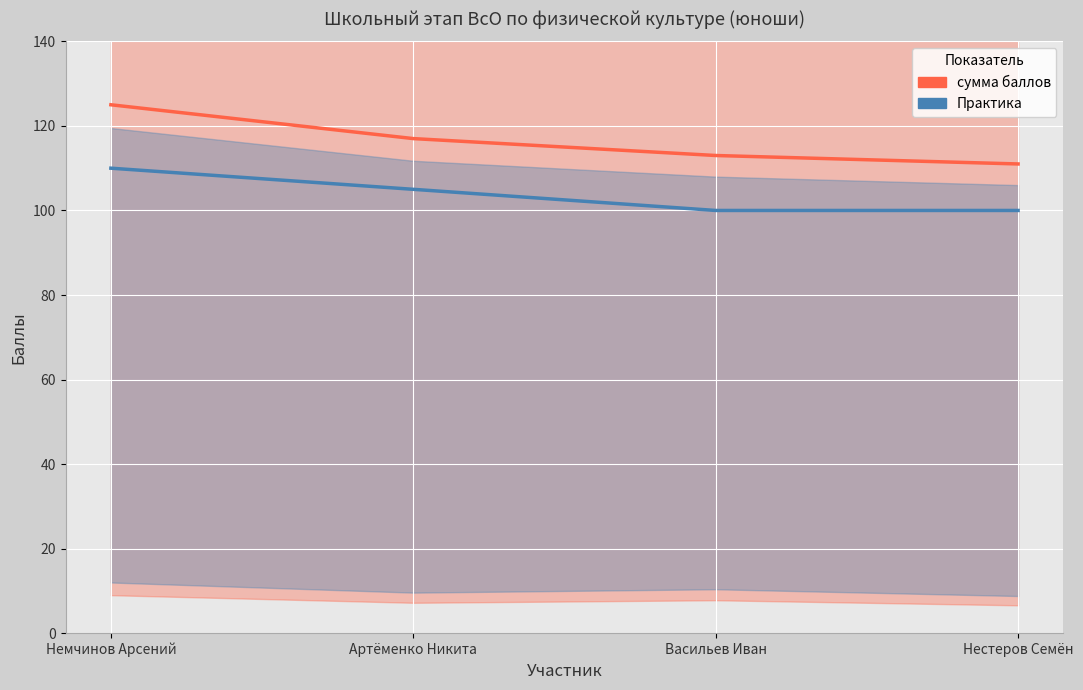

Reading left to right, what are all the values shown in this chart?

сумма баллов: Немчинов Арсений=125	Артёменко Никита=117	Васильев Иван=113	Нестеров Семён=111
Практика: Немчинов Арсений=110	Артёменко Никита=105	Васильев Иван=100	Нестеров Семён=100